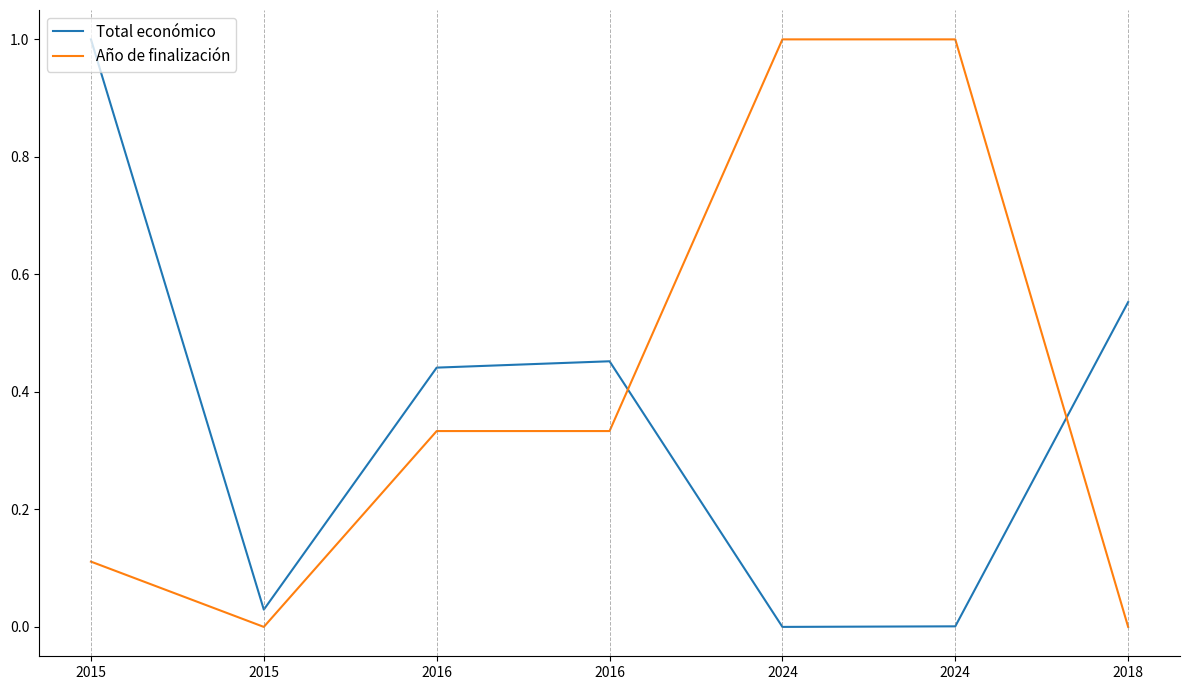

Which series has the widest spread of values?

Total económico